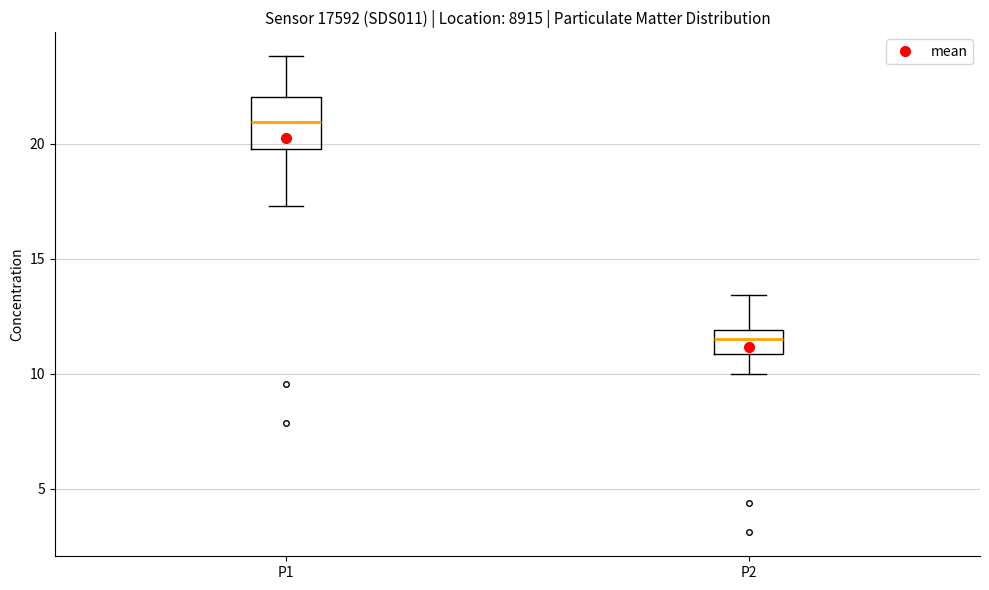

Reading left to right, transcribe this box plot: for each box, give where its median line is, the range the box spans, and where its two whiskers end, as read against the y-axis. The values are not printed on the chart, so give them approximately, as read against the axis.

P1: median 21.0, box 20.0 to 22.0, whiskers 17.5 to 24.0
P2: median 11.5, box 11.0 to 12.0, whiskers 10.0 to 13.5